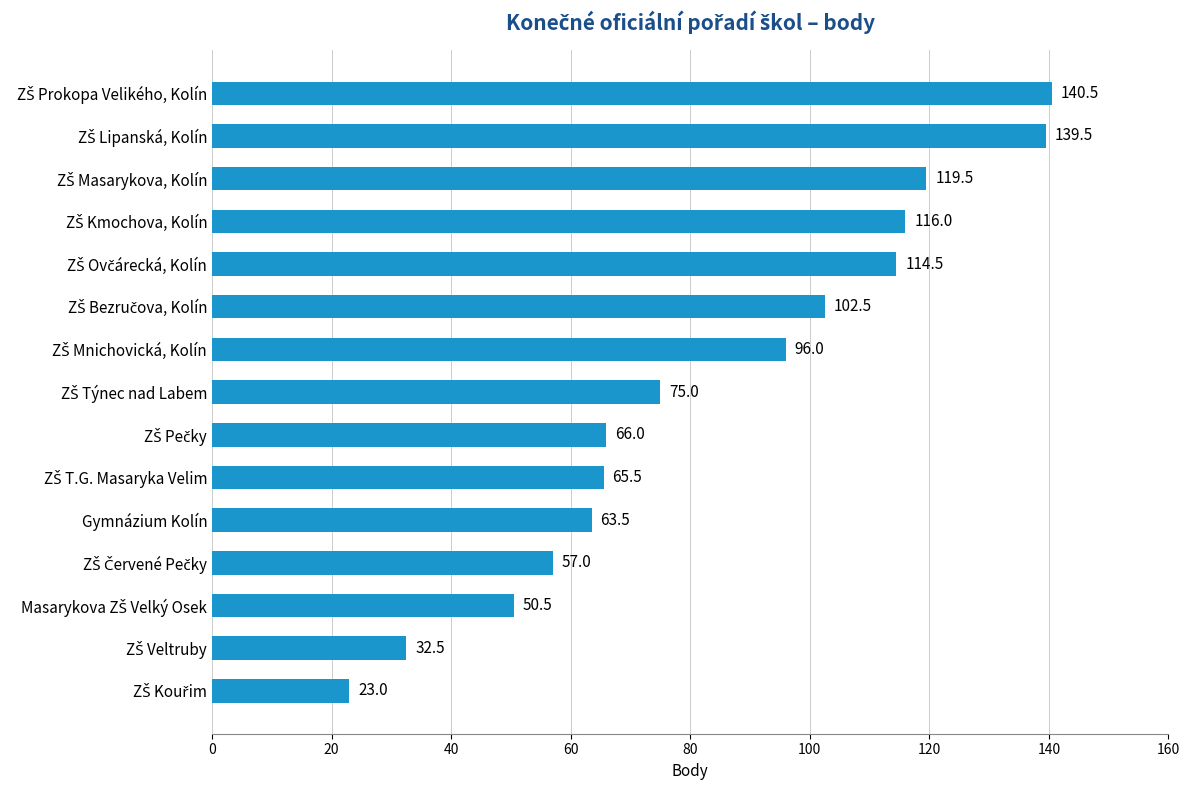

What is the label of the 5th bar from the bottom?

Gymnázium Kolín